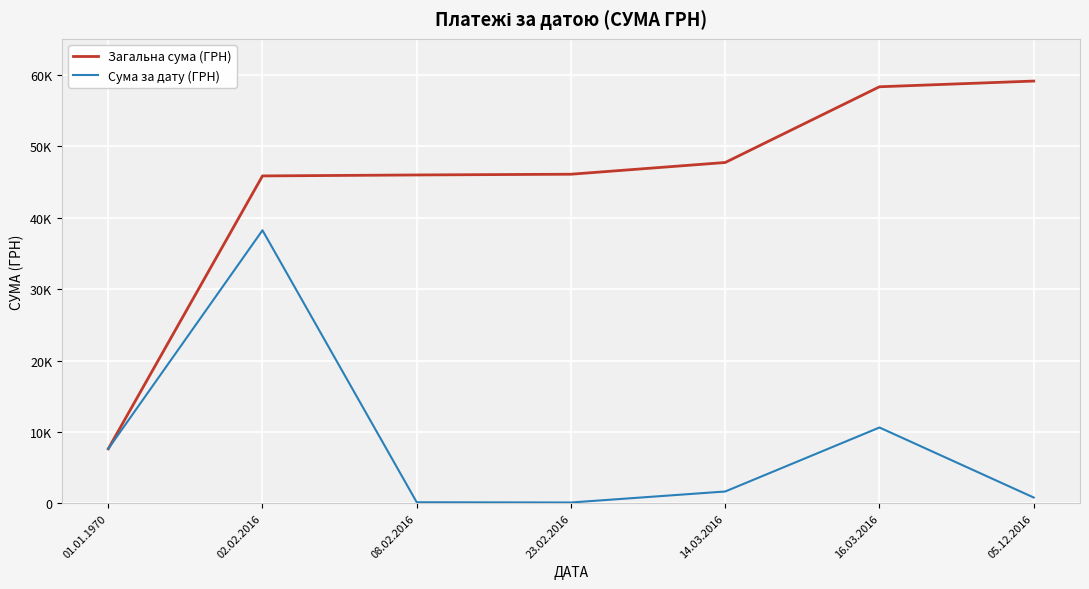

Does the chart display data point markers on the line(s)?

No